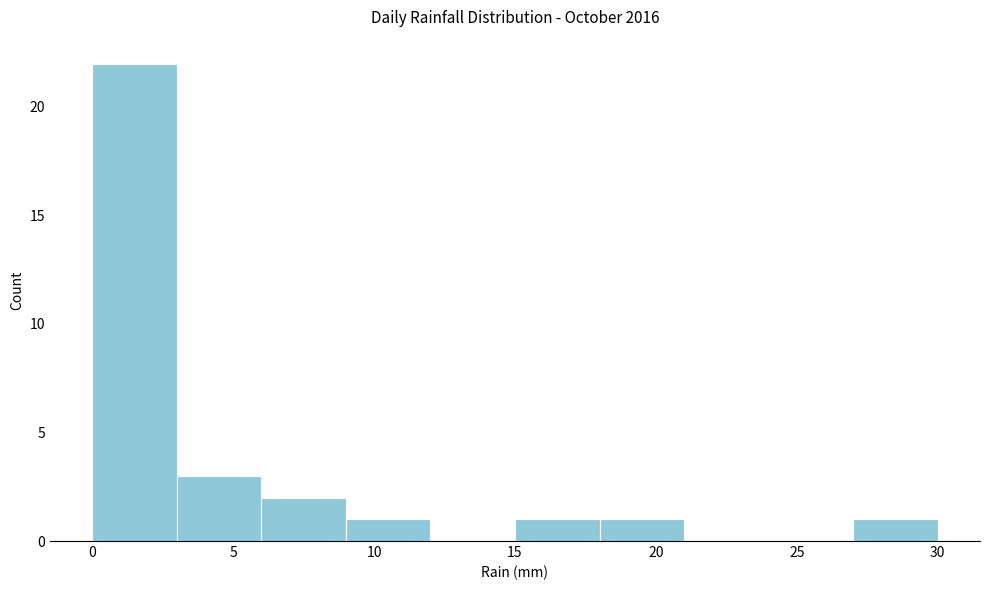

Over which range of the x-axis is the bar tallest?

0 to 3